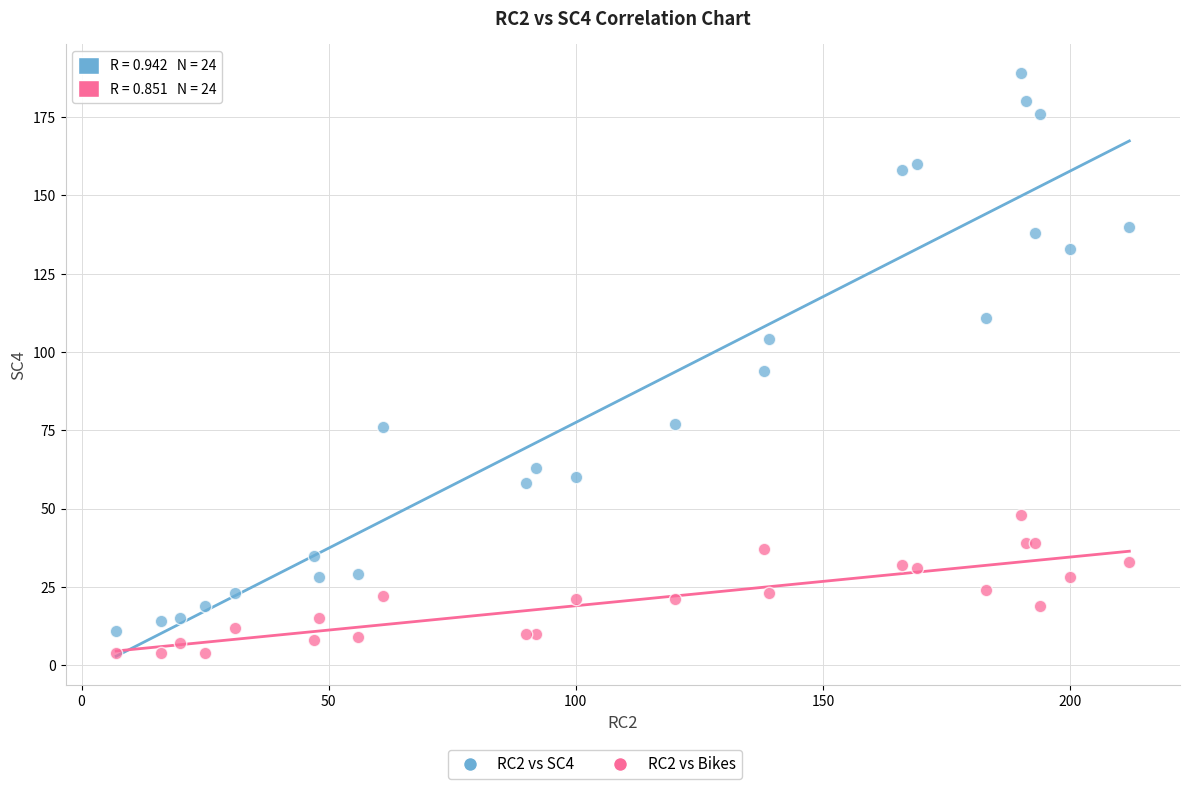

Which series reaches the maximum Y coordinate?

RC2 vs SC4